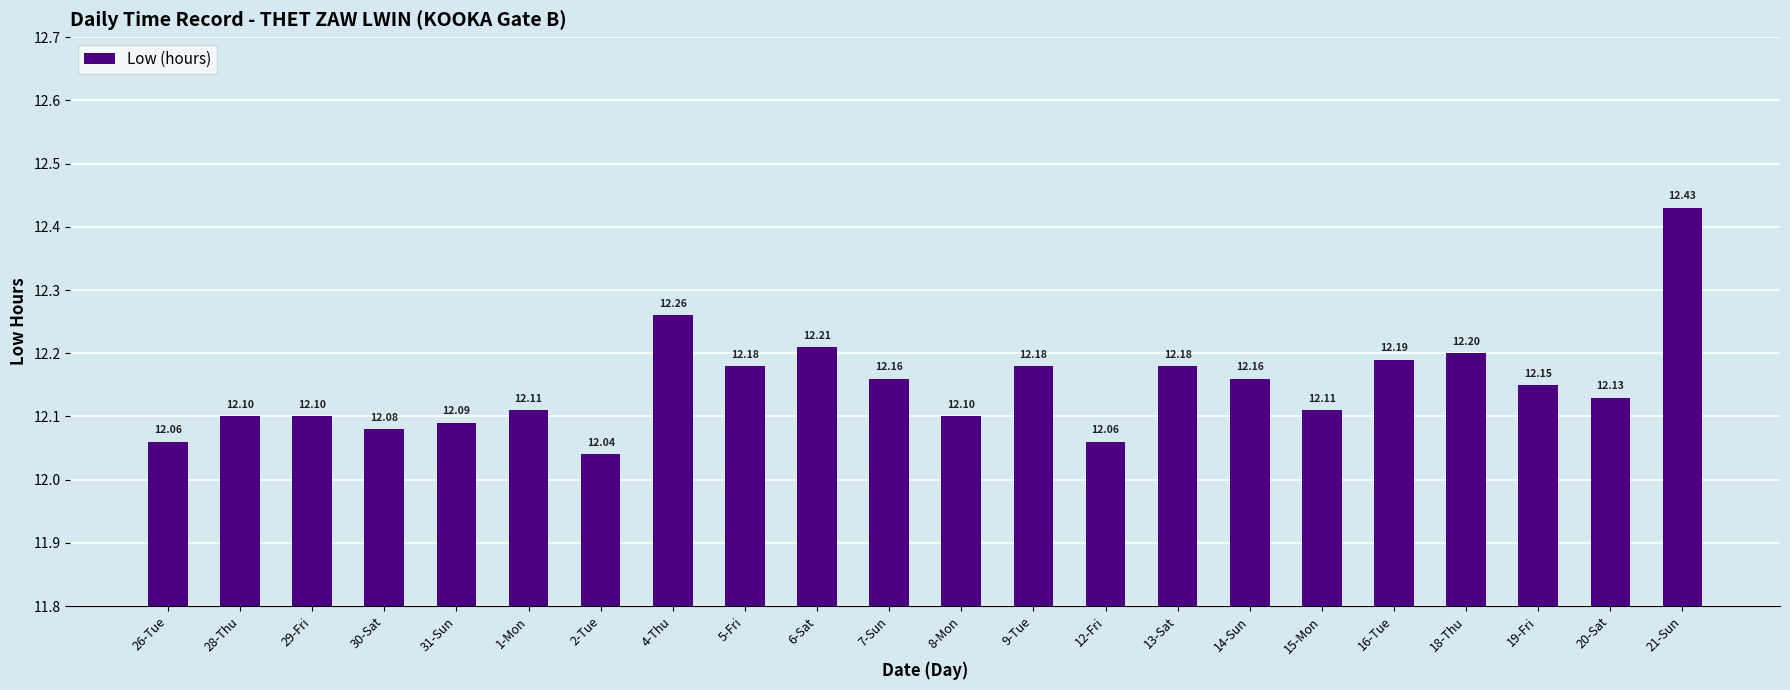

Between 2-Tue and 28-Thu, which is larger?

28-Thu